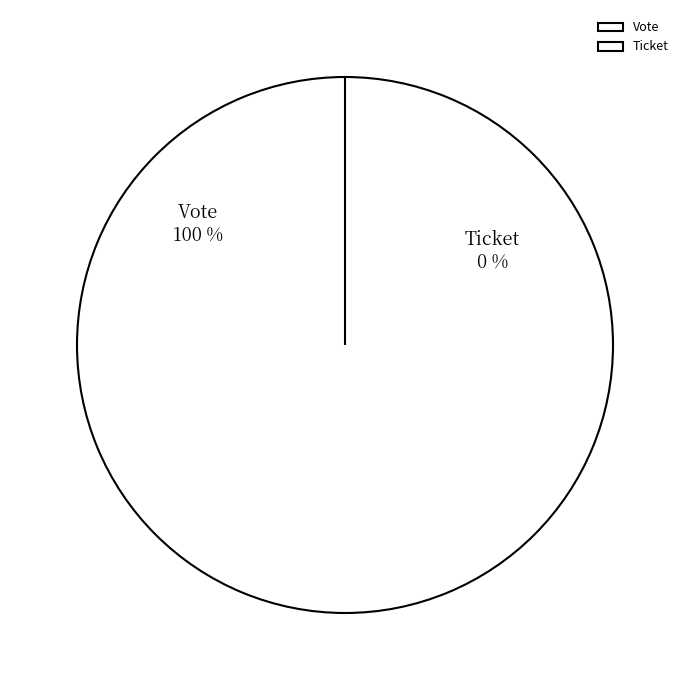

To the nearest percent, what percentage of the pie is Vote?

100%